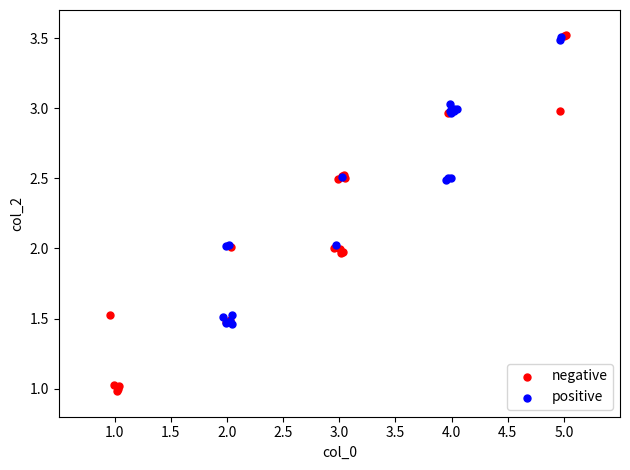

Which series reaches the minimum Y coordinate?

negative